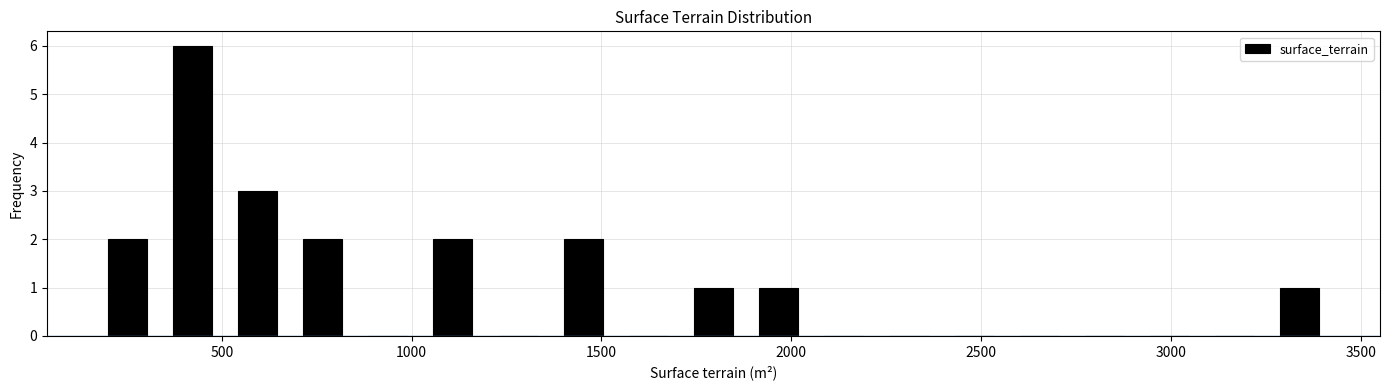

Around what value on the x-axis is the tallest bar? Give the approximate position of its centre, as read against the axis.

400